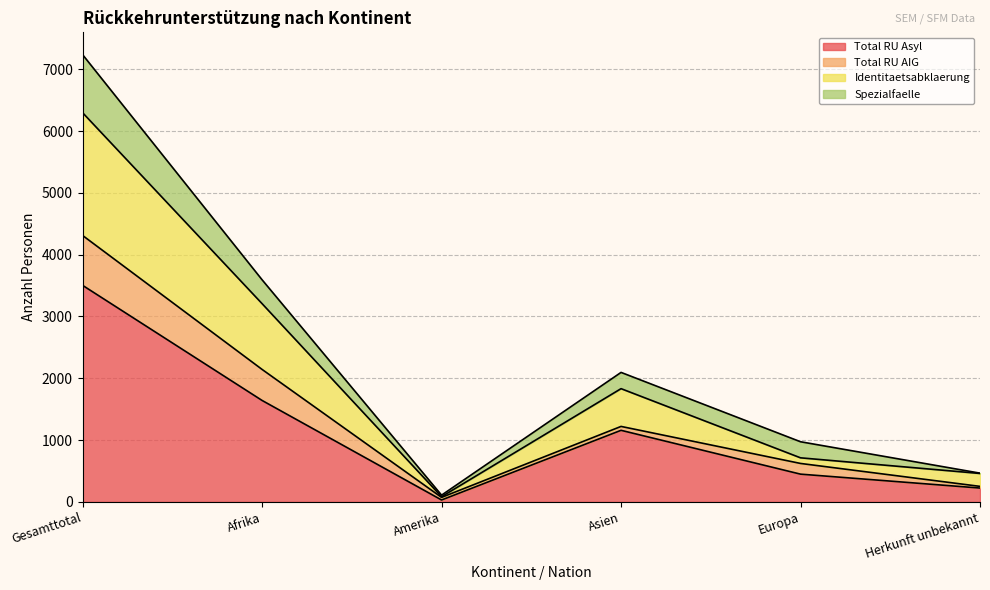

At which category is the sum across all series the highest?

Gesamttotal